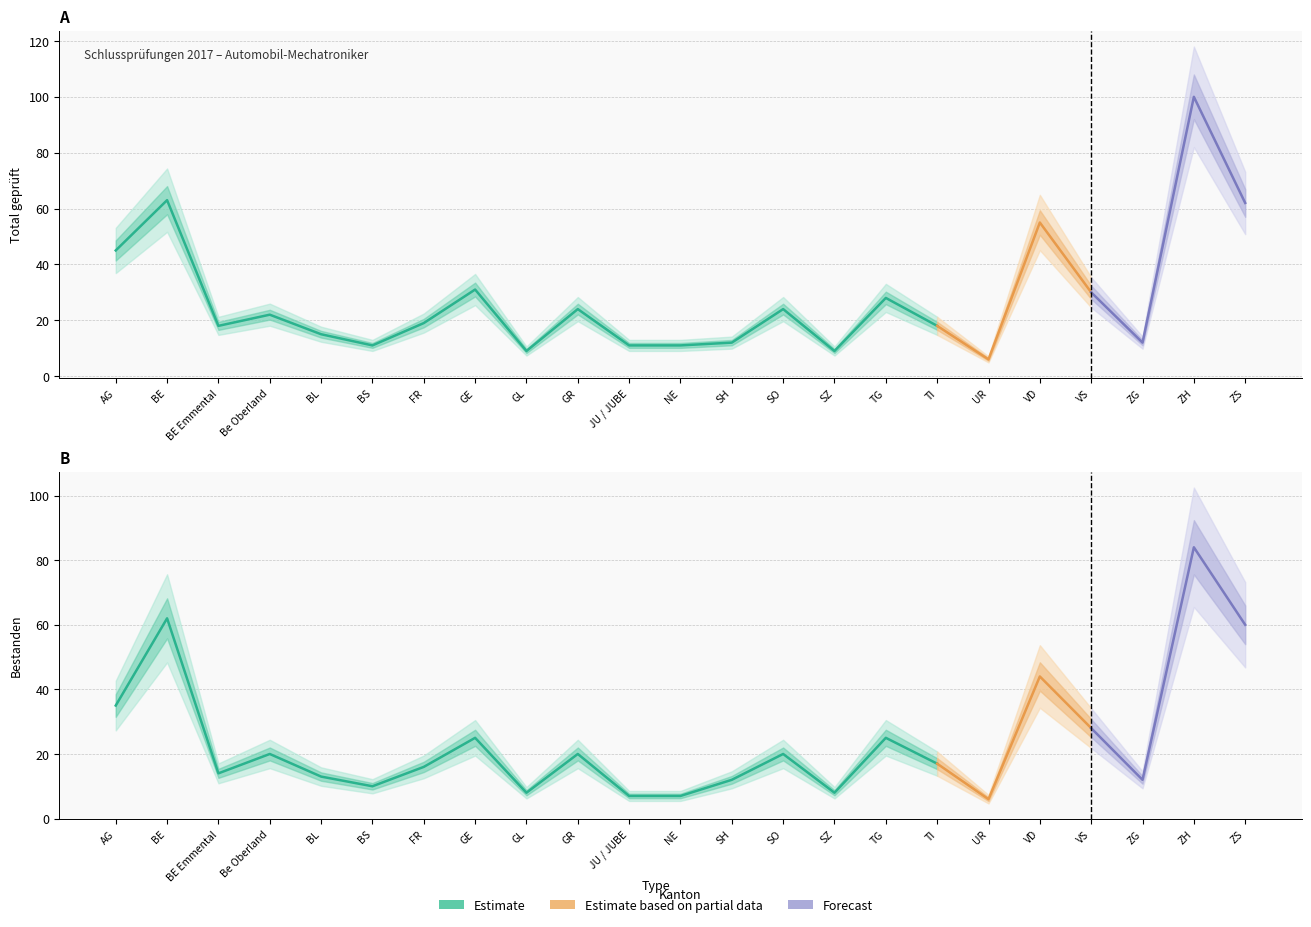

True or false: Nicht bestanden and Bestanden intersect in this chart.

False